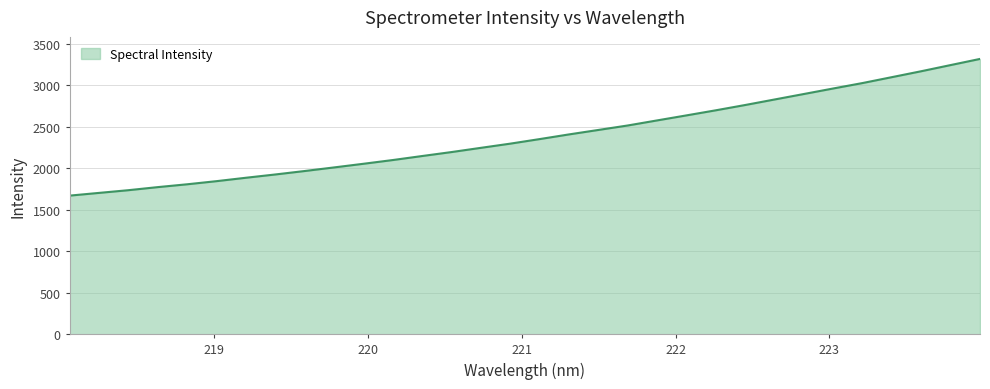

What is the minimum value shown in the chart?

1669.9